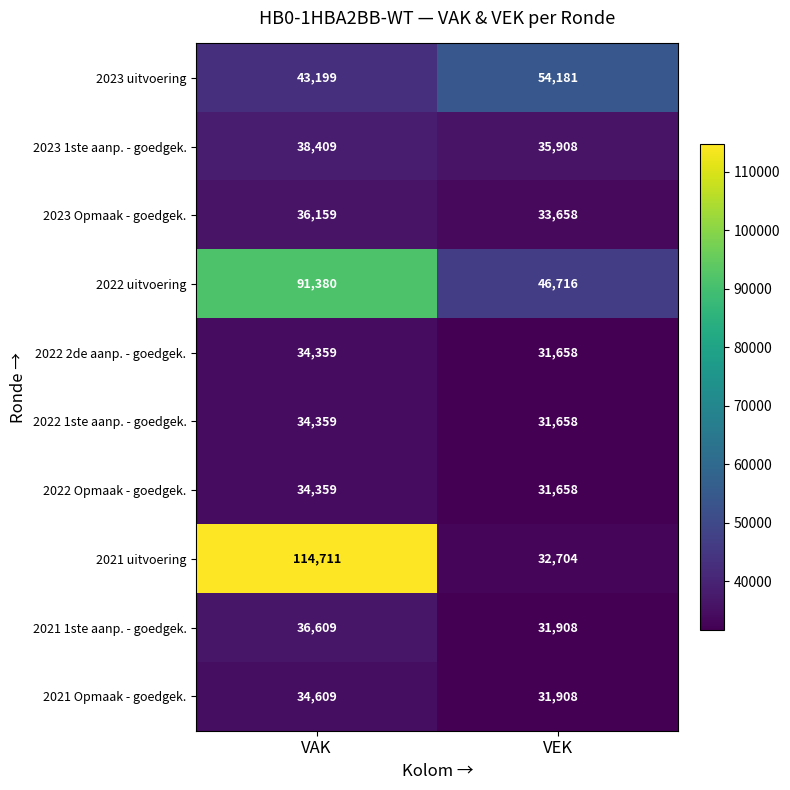

What is the greatest value displayed?

114711